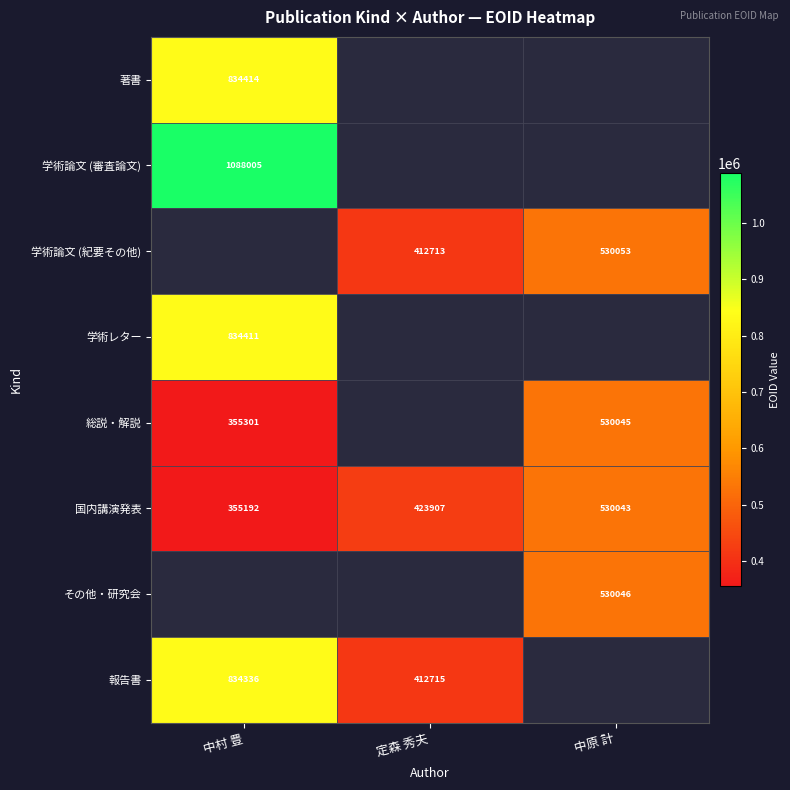

What is the greatest value displayed?

1088005.0